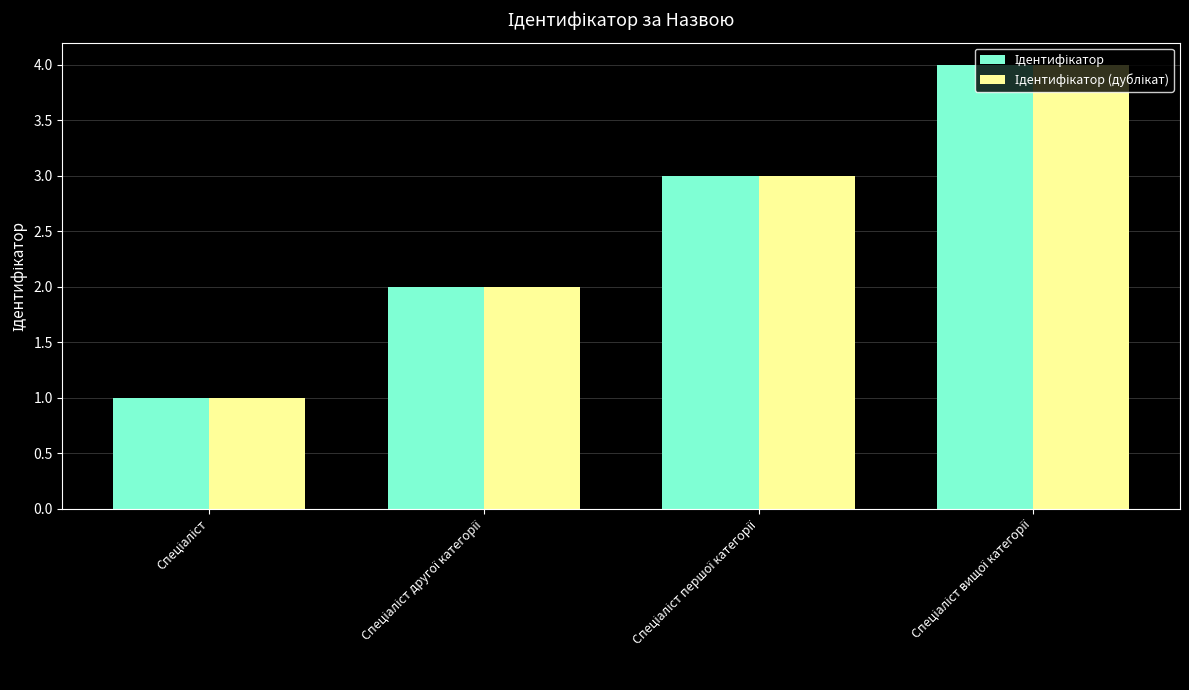

What is the maximum value shown in the chart?

4